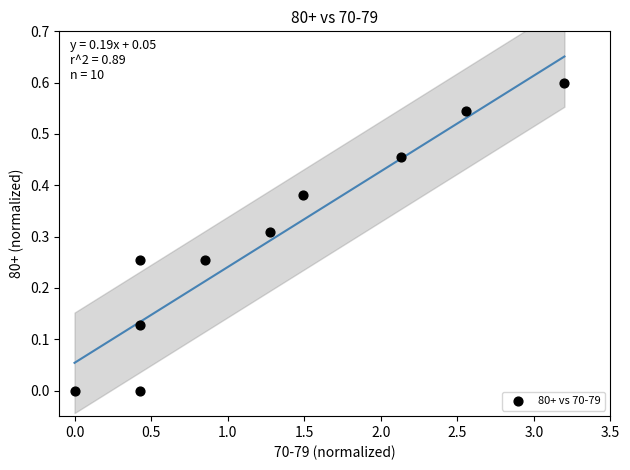

What is the range of Y values (max minus min)?

0.6